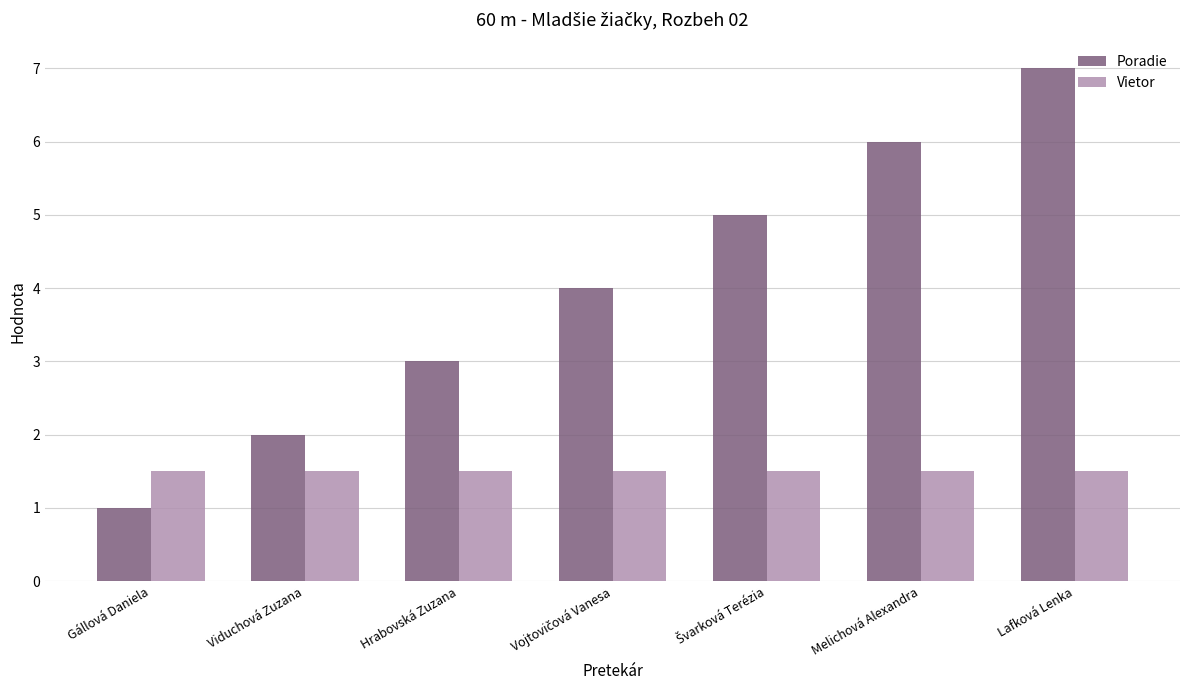

Which series has the largest total across all categories?

Poradie